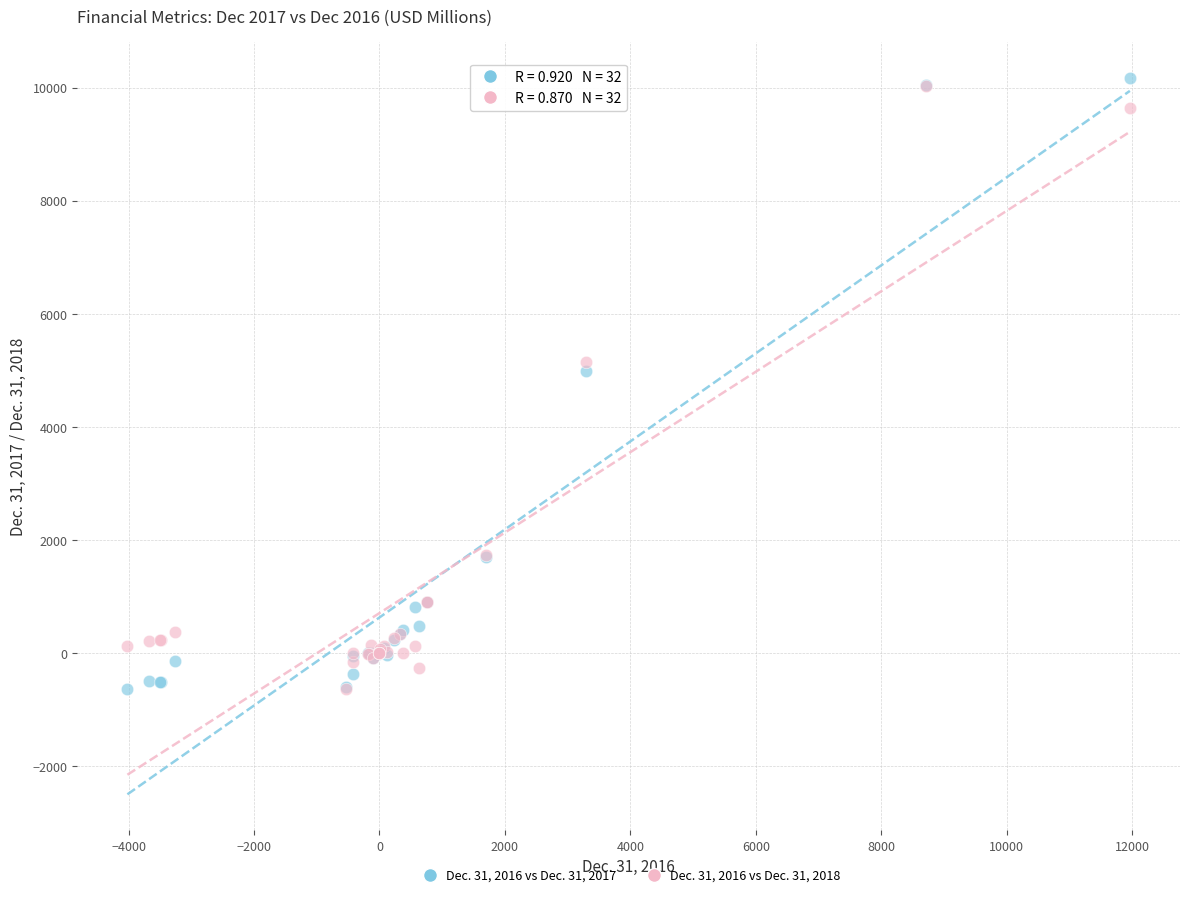

Which series has the widest spread of Y values?

Dec. 31, 2016 vs Dec. 31, 2017